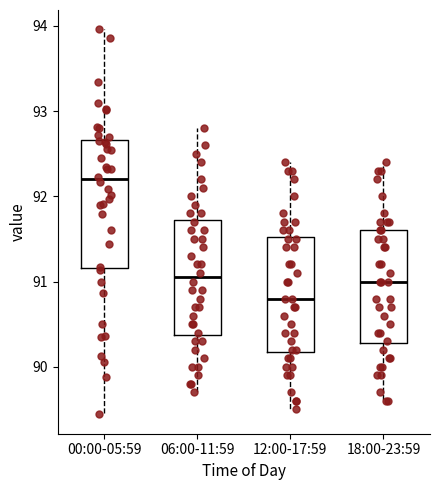

Comparing the boxes themselves (not the whiskers), which one is the tallest?

00:00-05:59